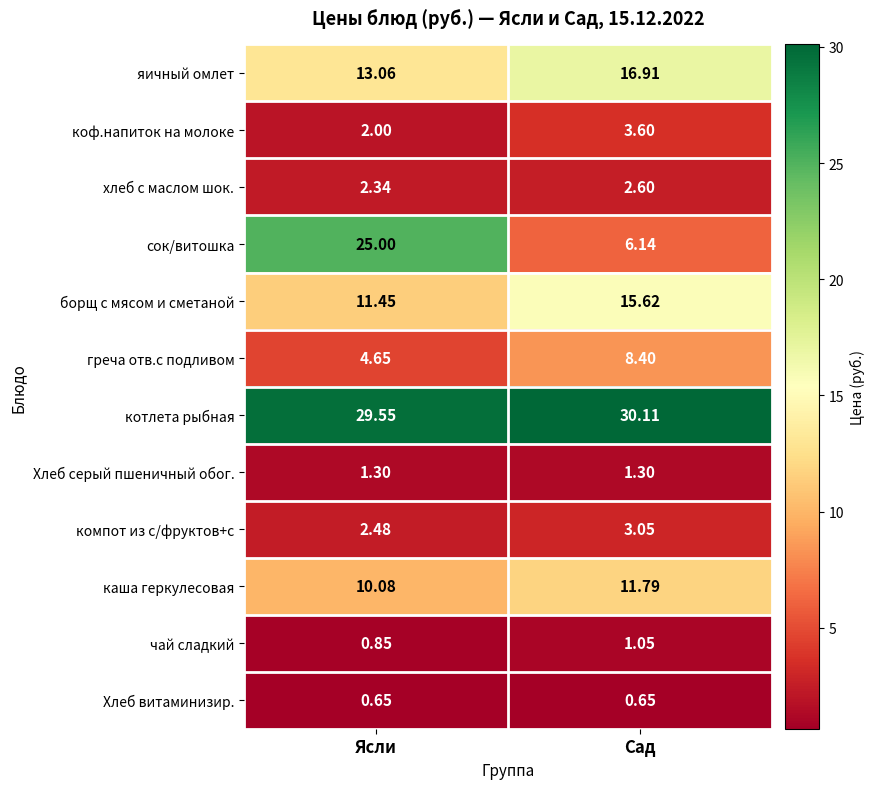

Which series changed the most between Ясли and Сад?

сок/витошка